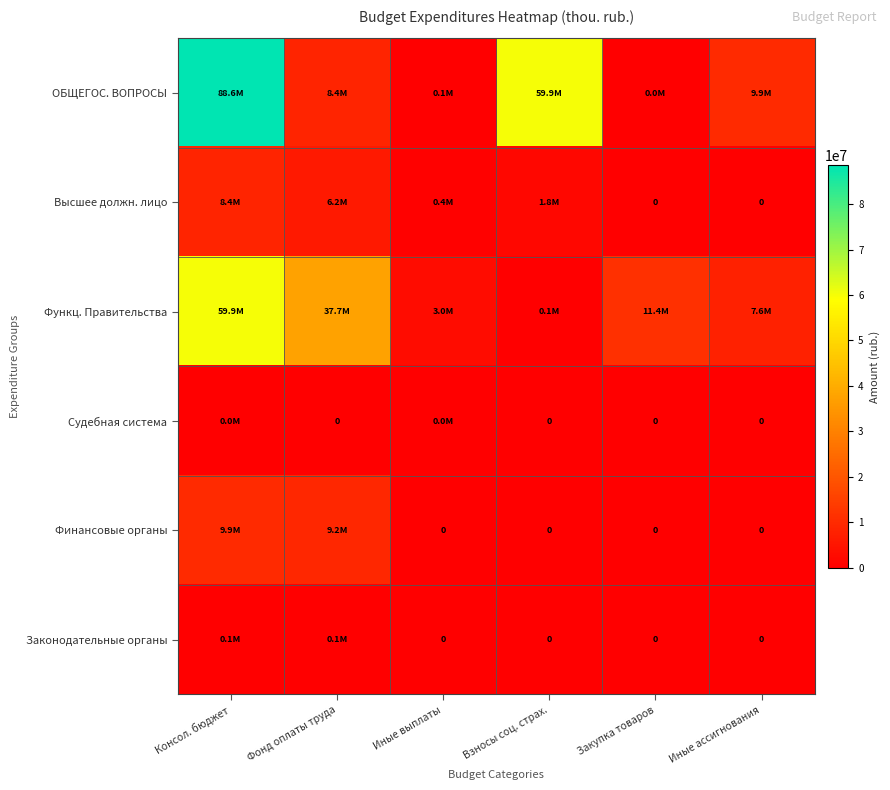

How many values in the Законодательные органы series exceed 0?

2